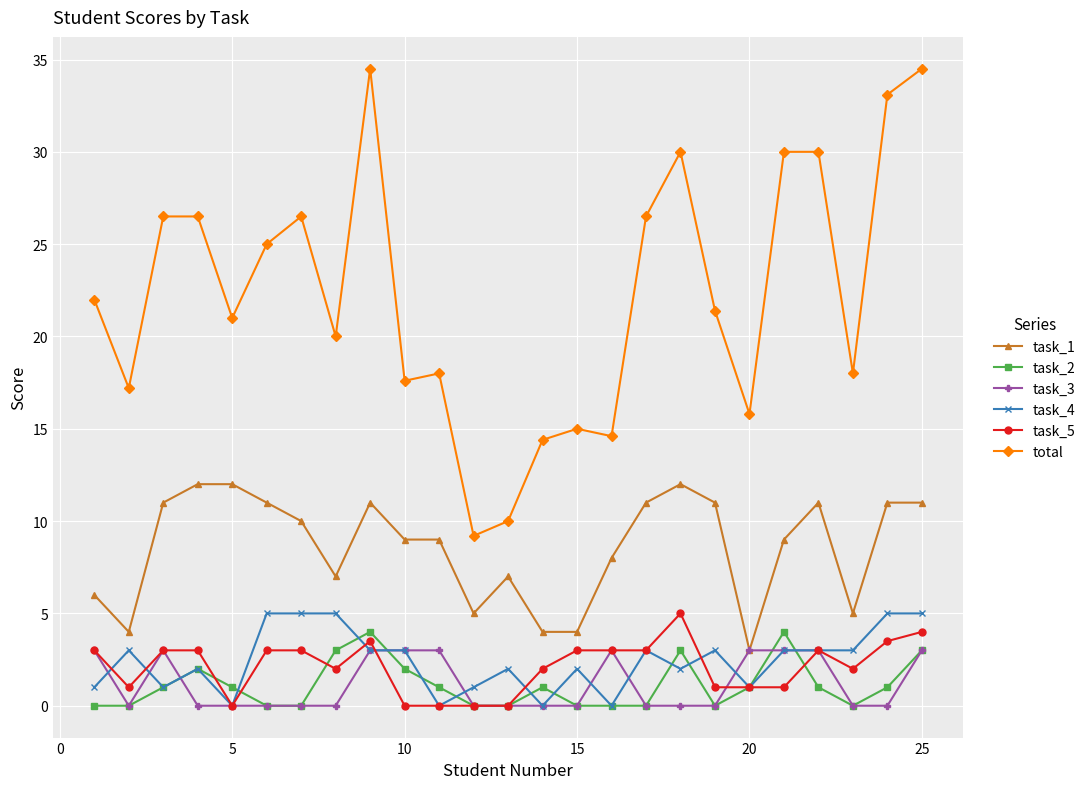

What is the value of the task_2 point at the 24th from the left?

1.0